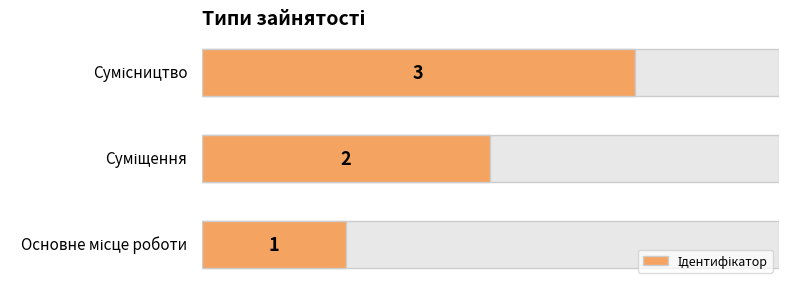

Does the chart contain stacked bars?

No